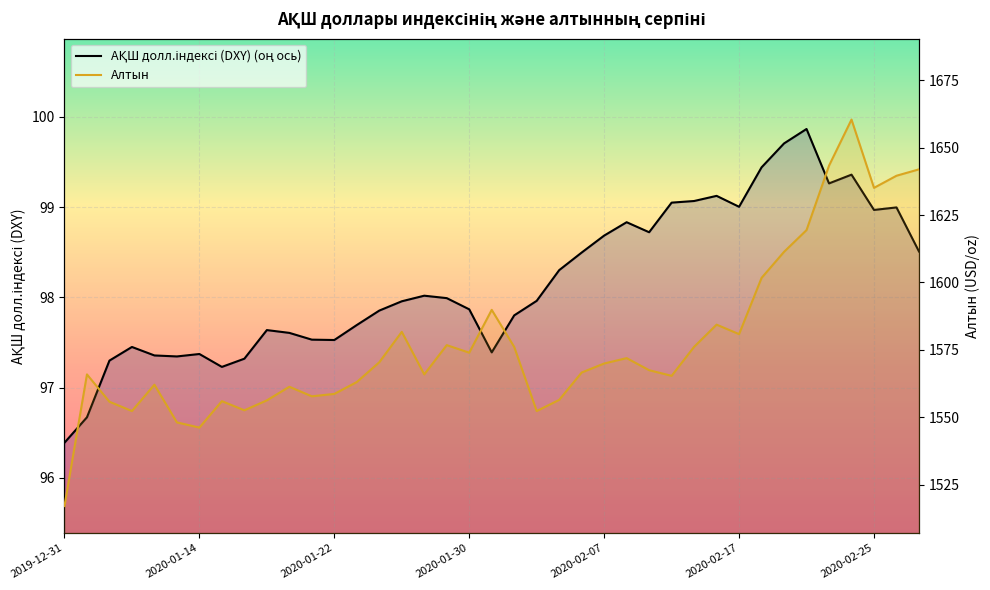

What is the minimum value for АҚШ долл.индексі (DXY) (оң ось)?

96.4